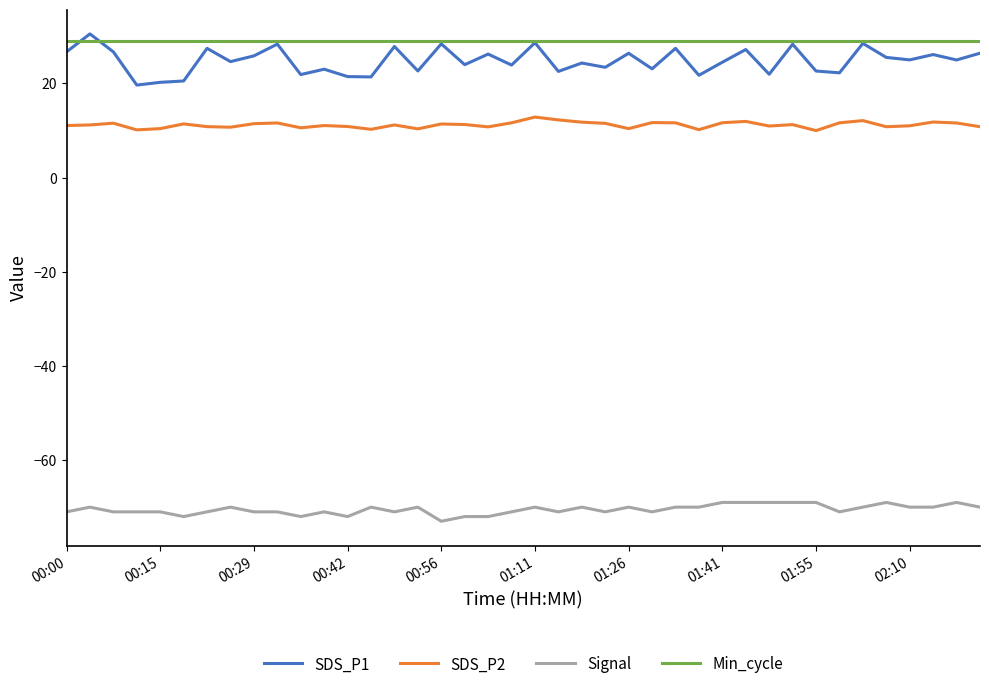

Which series has the widest spread of values?

SDS_P1